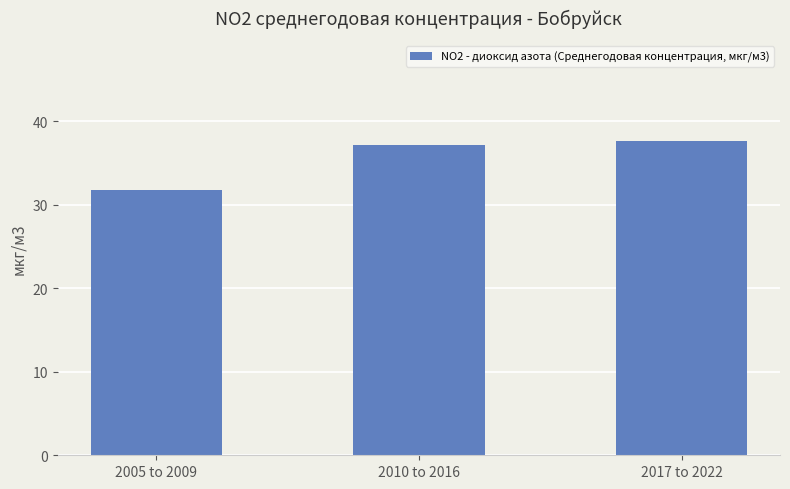

How many bars are there in total?

3